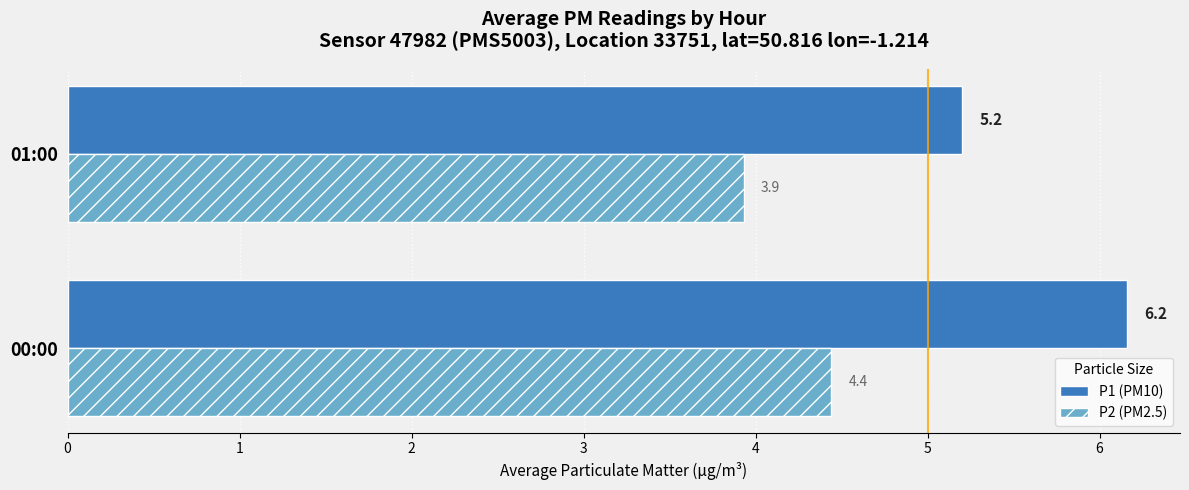

Which series changed the most between 00:00 and 01:00?

P1 (PM10)